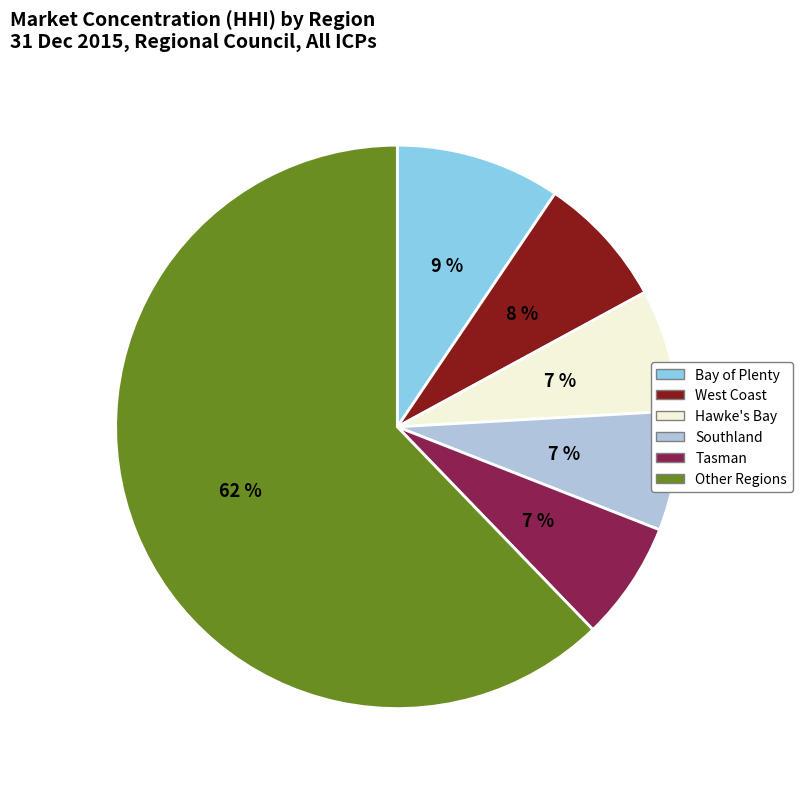

To the nearest percent, what portion does Other Regions represent?

62%